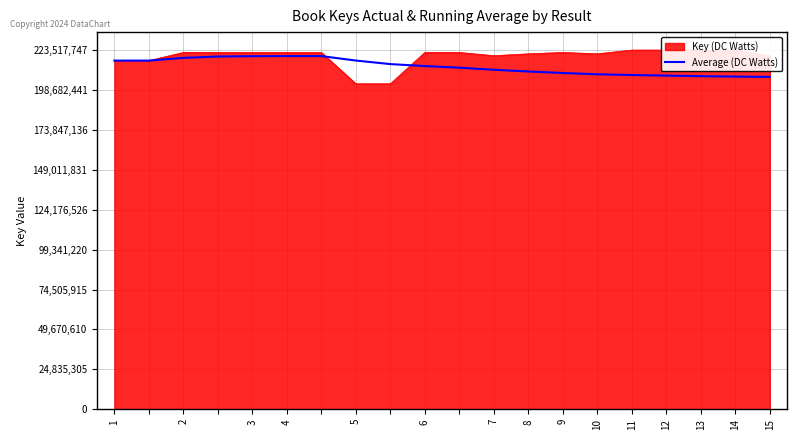

What is the greatest value displayed?

223517747